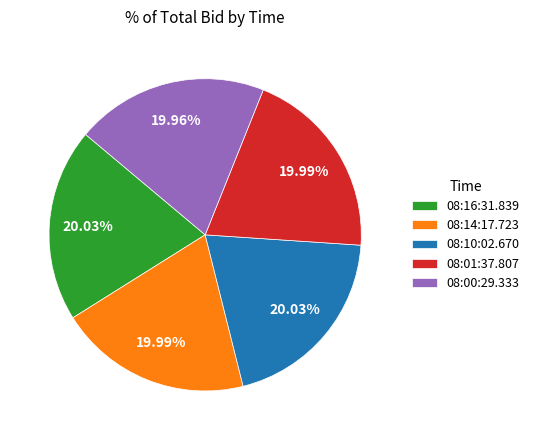

What percentage is the 08:01:37.807 slice, to the nearest percent?

20%